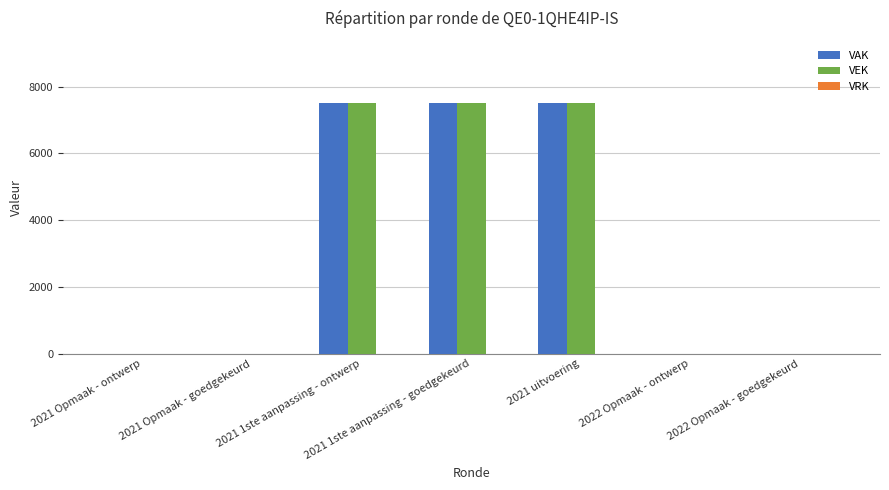

What is the highest value of the VAK series?

7500